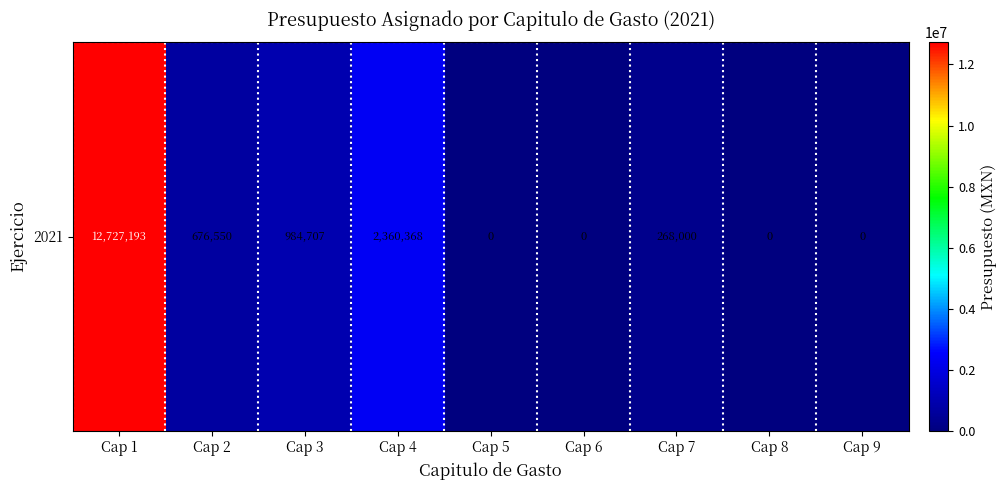

What is the difference between the values at Cap 4 and Cap 7?

2092368.3